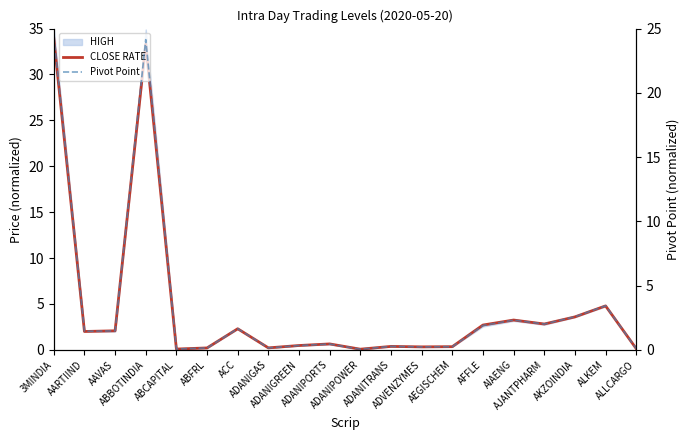

Which series has the largest total across all categories?

CLOSE RATE